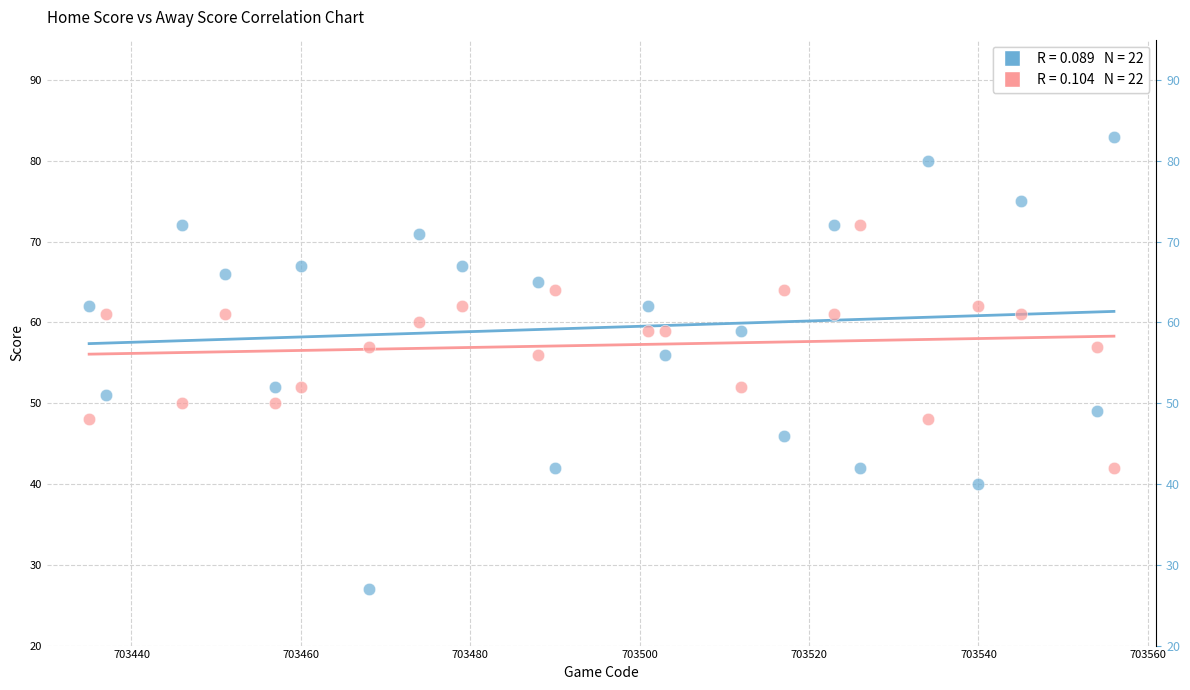

Across all data points, what is the range of X values (max minus min)?

121